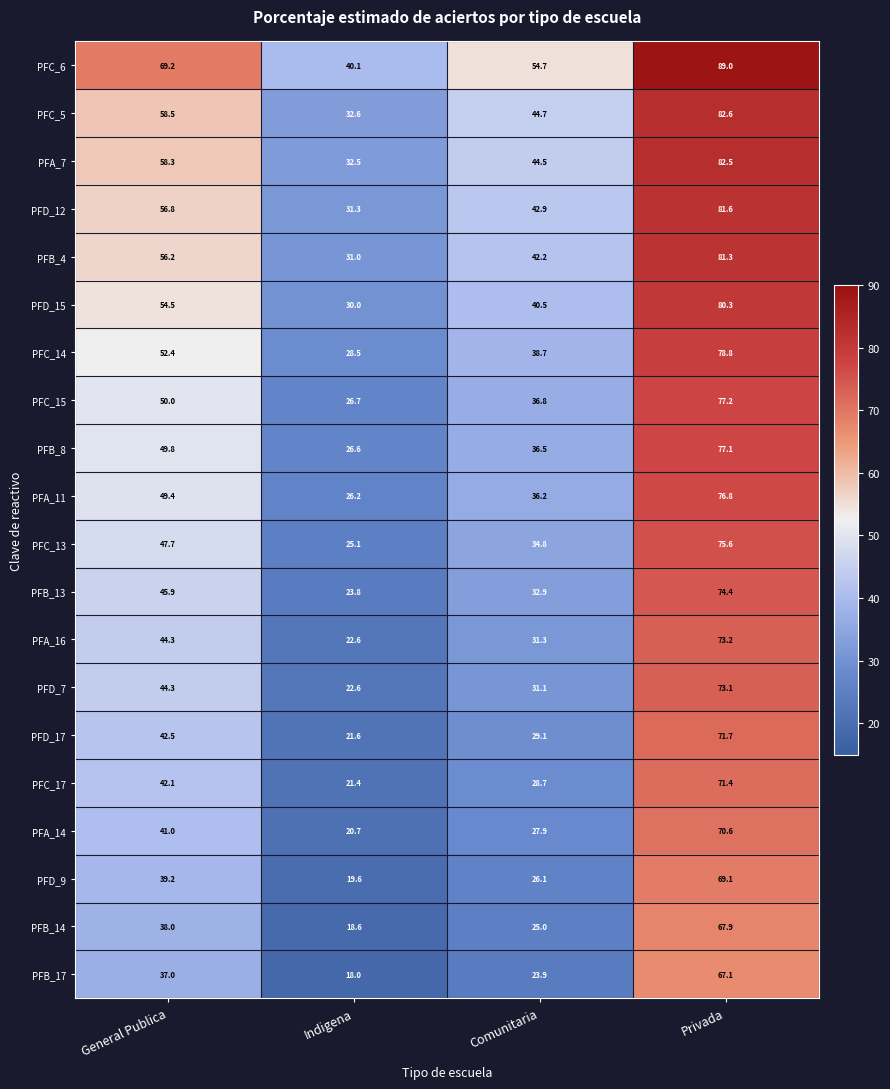

What is the maximum value shown in the chart?

89.0